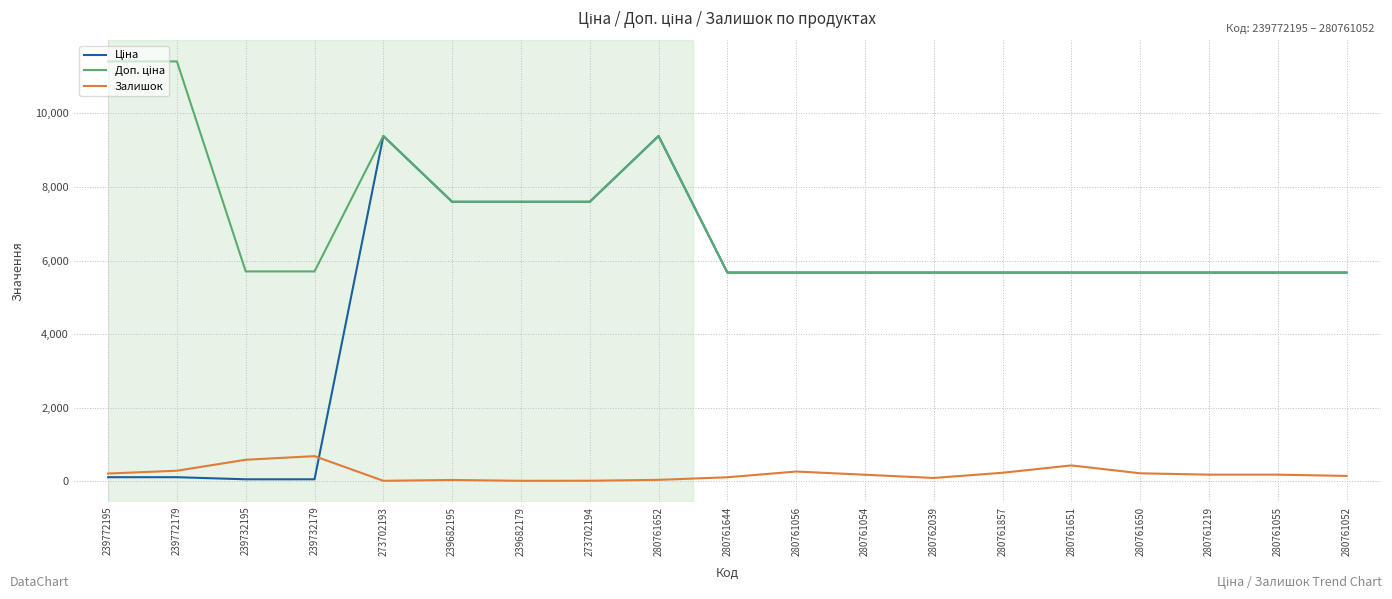

Is it true that Залишок equals 149.0 at 280761052?

True